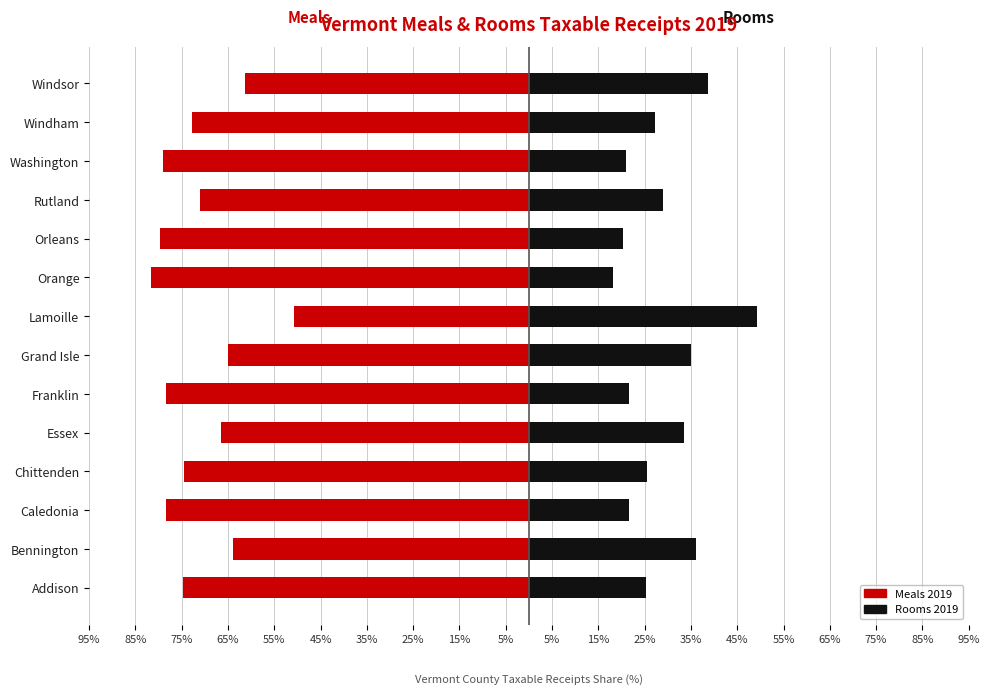

How many values in the Rooms 2019 series are below 27?

7